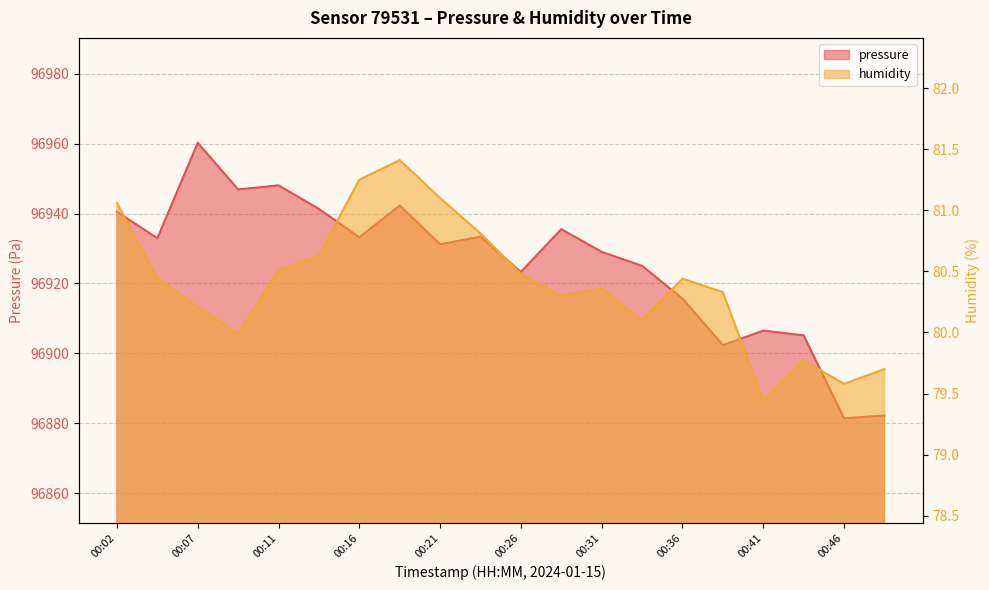

How many values in the humidity series exceed 80?

15